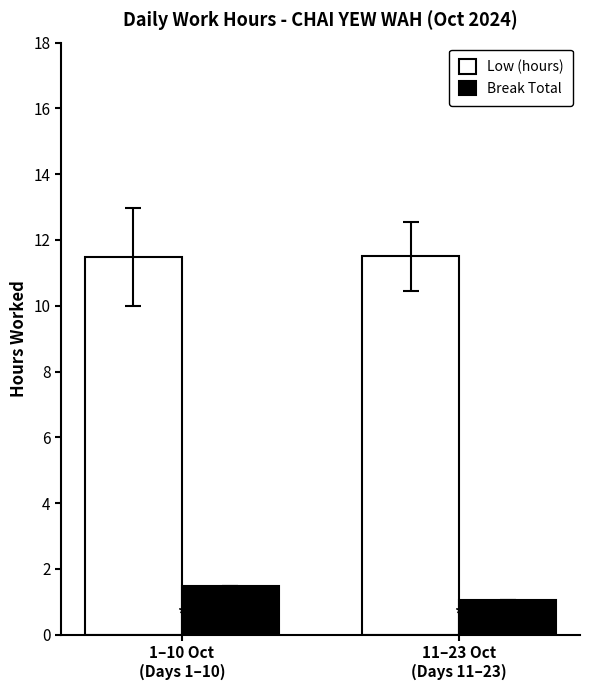

The value of Break Total at 11–23 Oct
(Days 11–23) is 1.1. True or false?

True